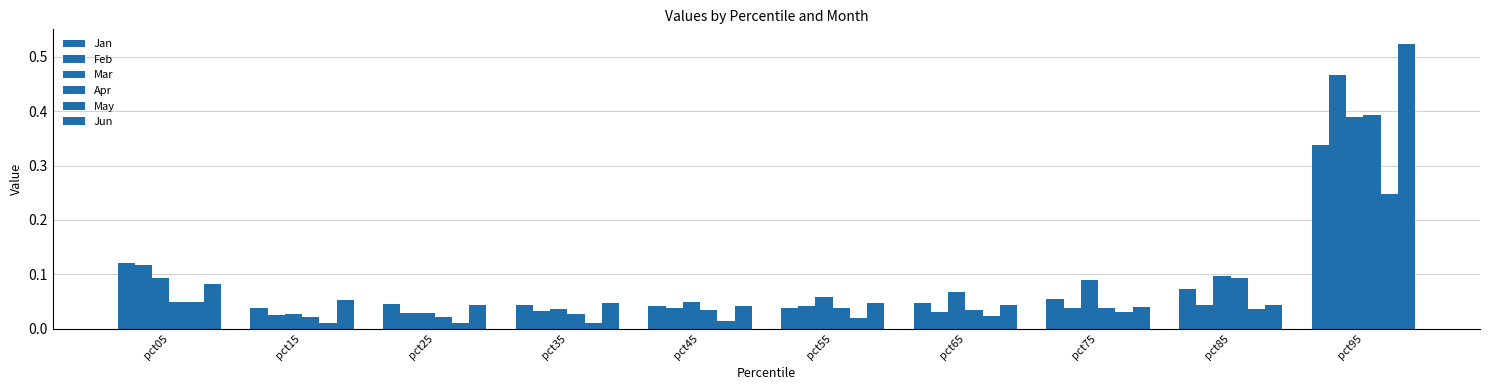

How many bars are there in each group?

6